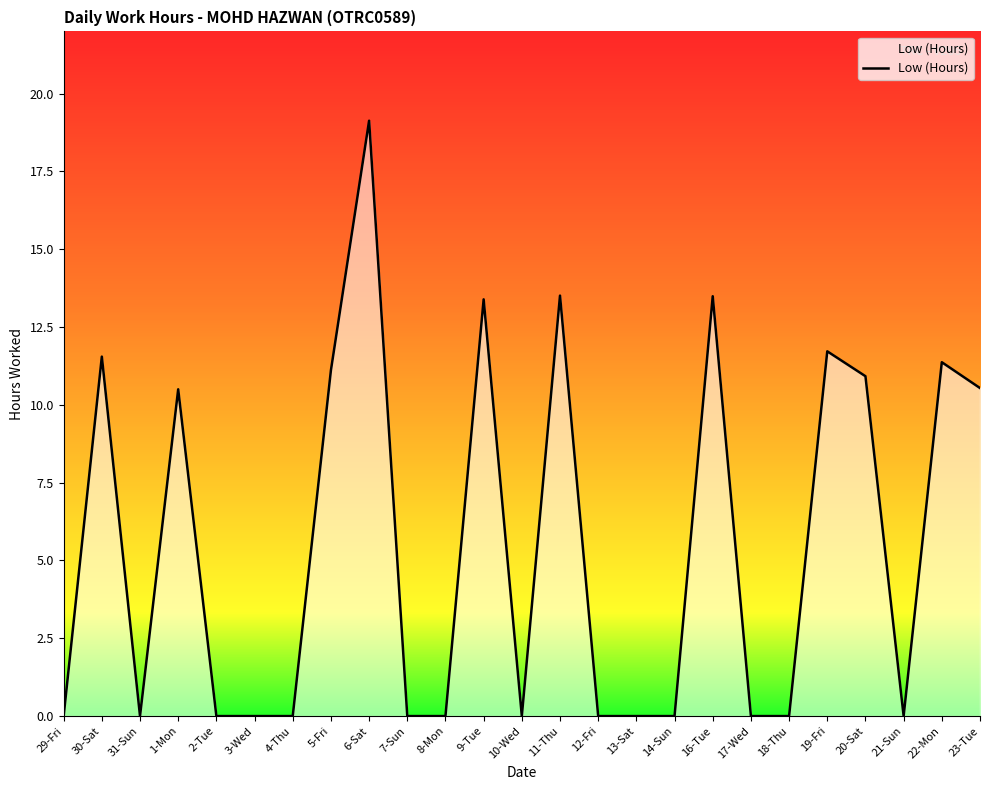

The value at 21-Sun is 0.0. True or false?

True